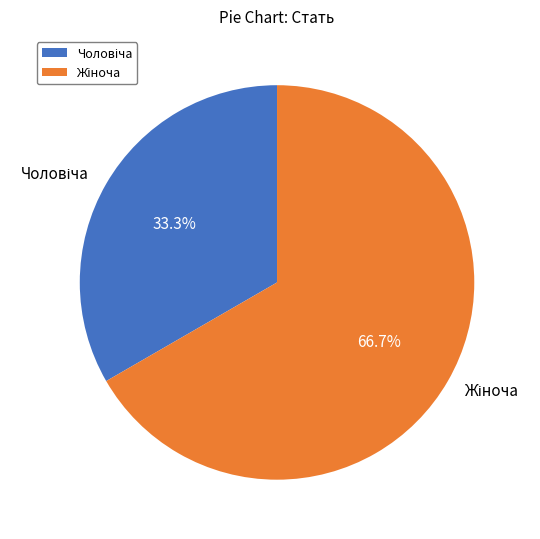

Is there any slice that represents more than half of the pie?

Yes